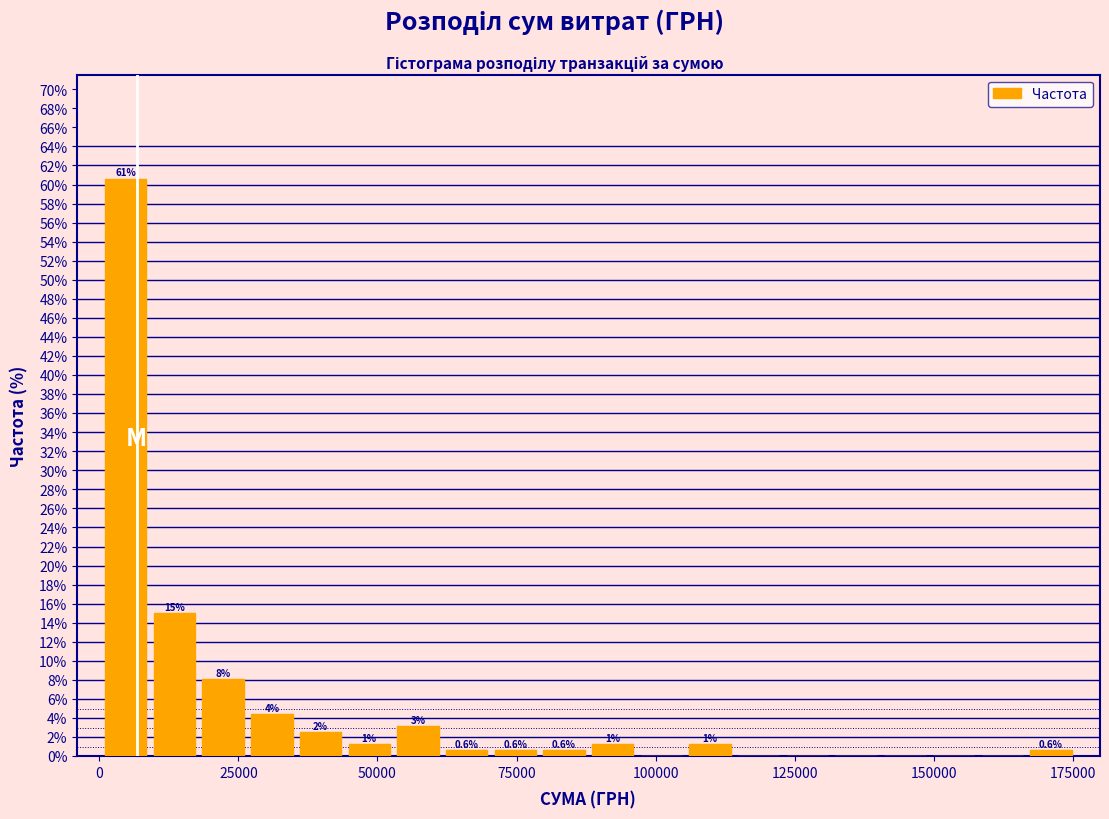

Around what value on the x-axis is the tallest bar? Give the approximate position of its centre, as read against the axis.

5000